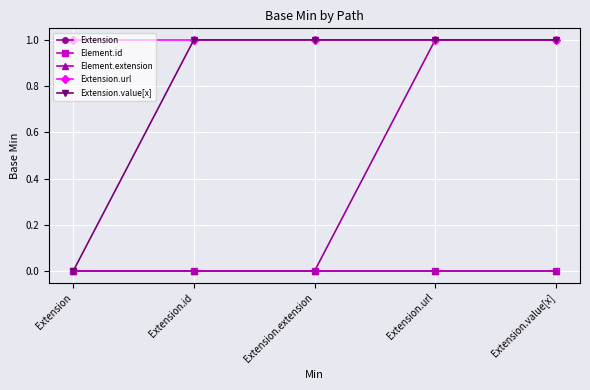

What is the difference between the highest and lowest values at Extension?

1